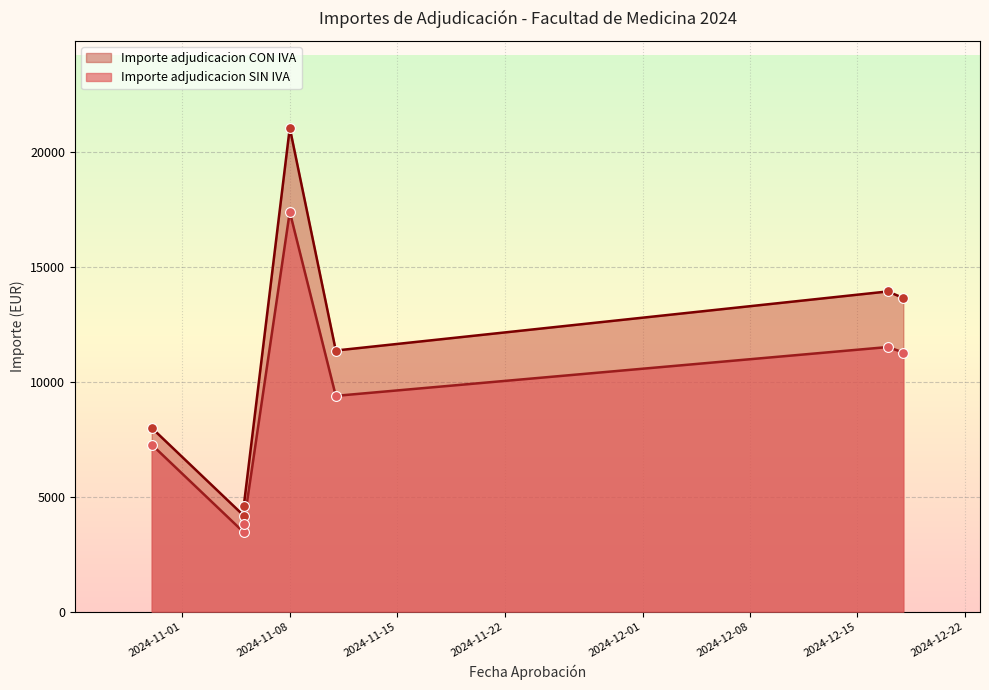

What are all the series names shown in the legend?

Importe adjudicacion SIN IVA, Importe adjudicacion CON IVA